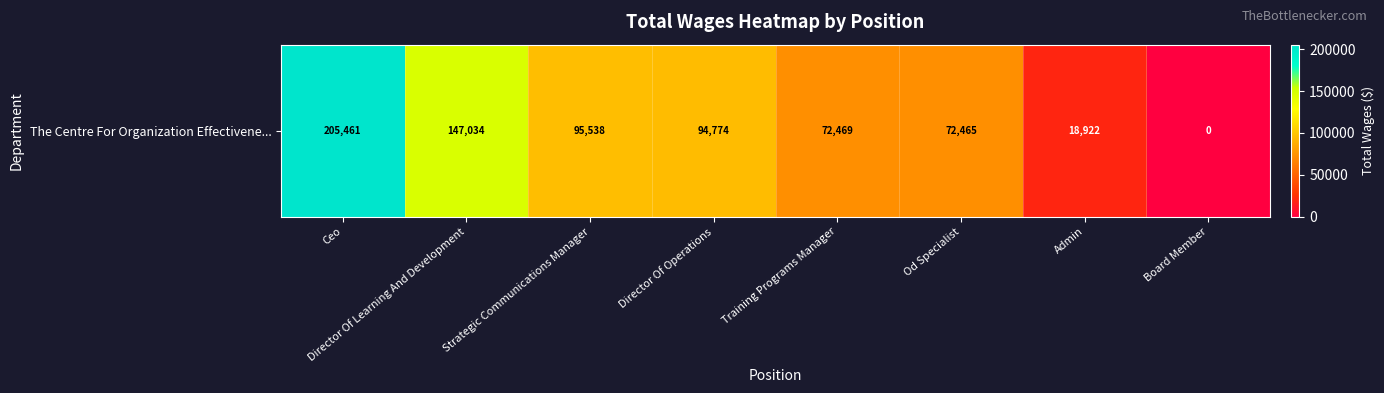

Which label corresponds to the smallest value in the chart?

Board Member